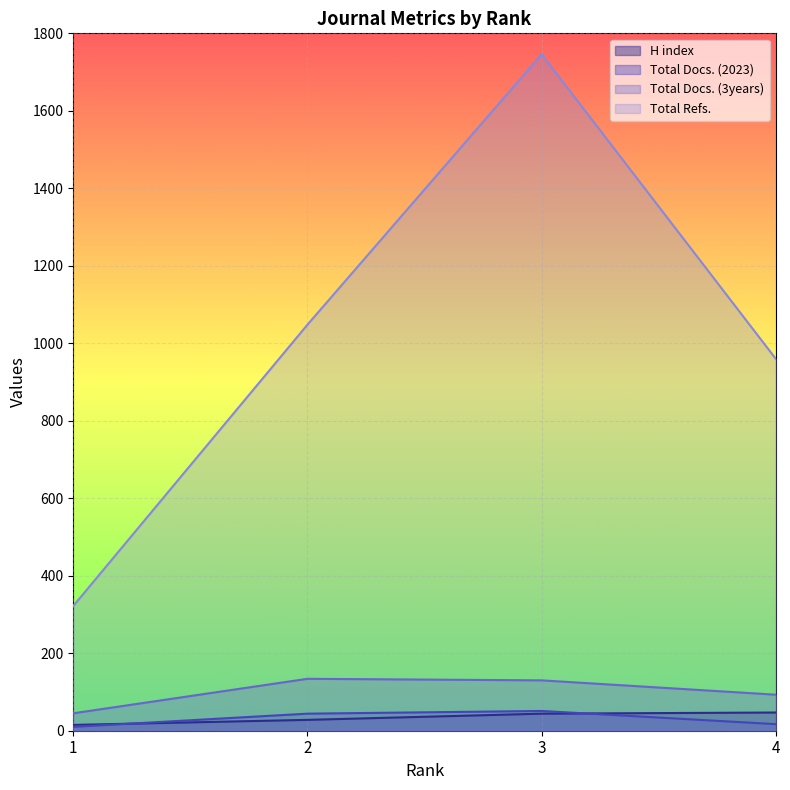

True or false: Total Refs. and H index intersect in this chart.

False